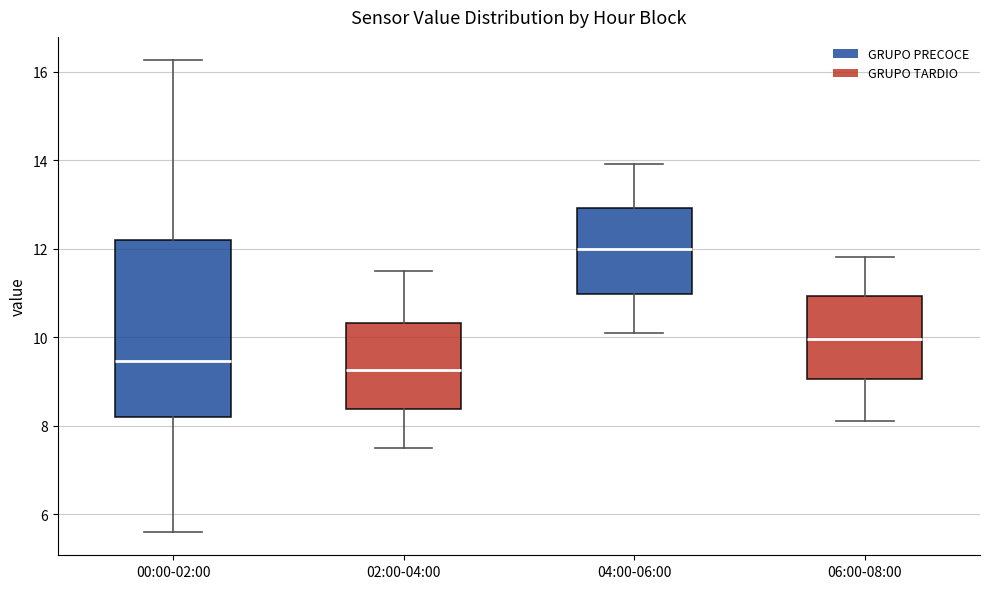

Which box is the tallest, from its lower edge to its upper edge?

00:00-02:00